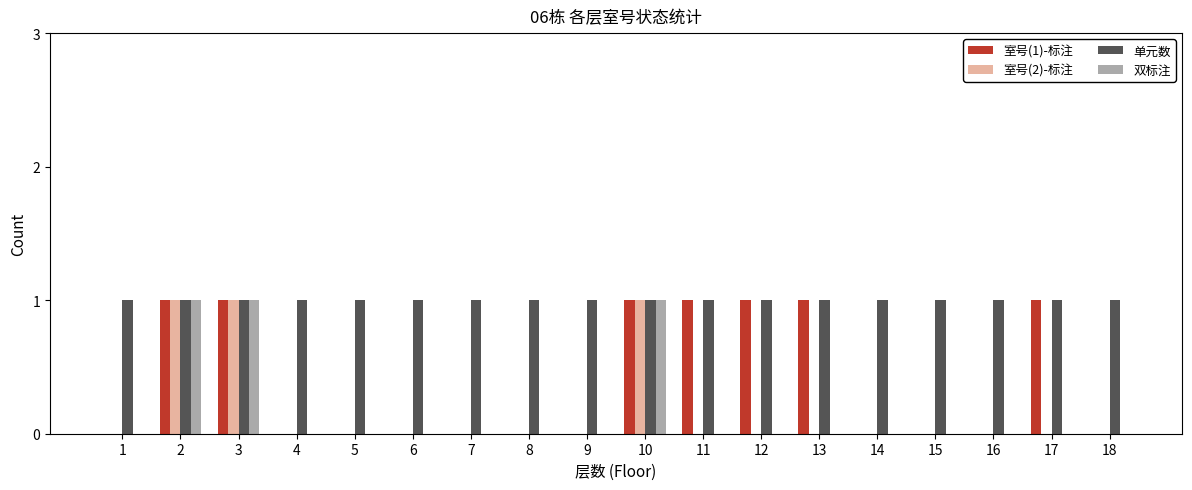

True or false: 室号(1)-标注 has a value of 0 at 9.

True